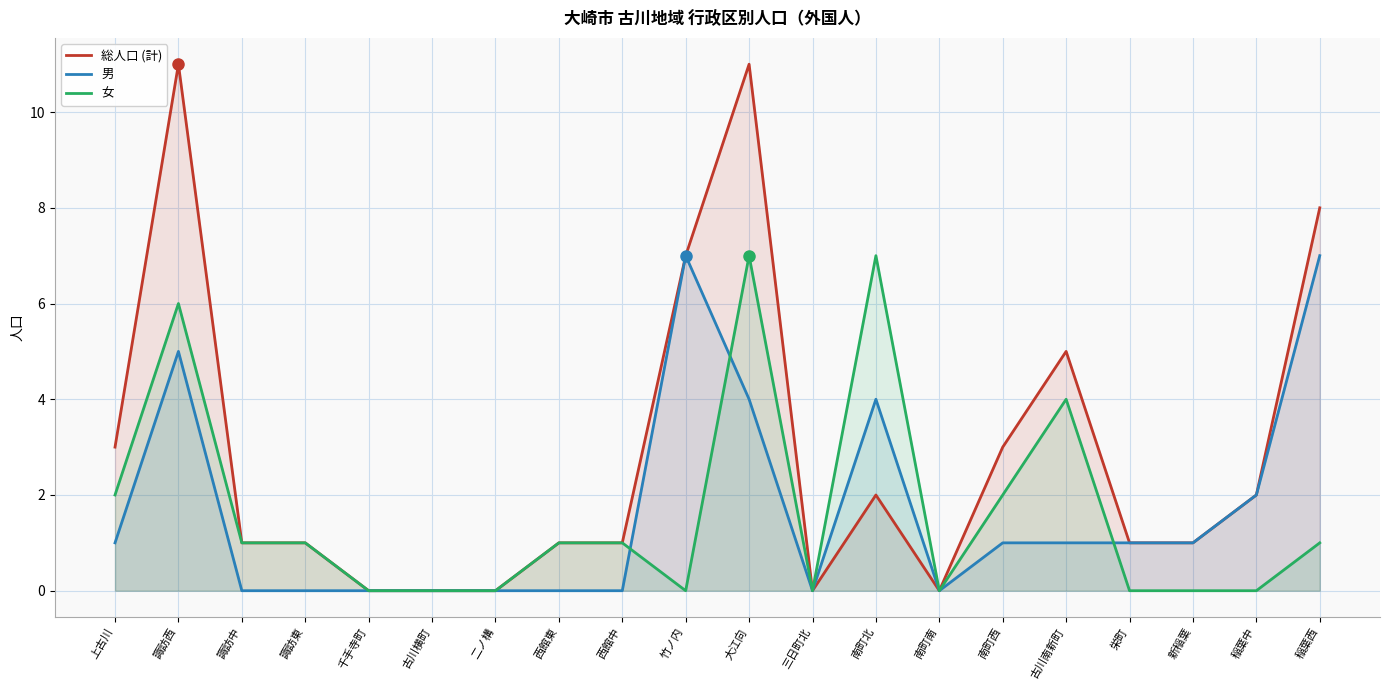

At how many categories does at least one series exceed 10?

2